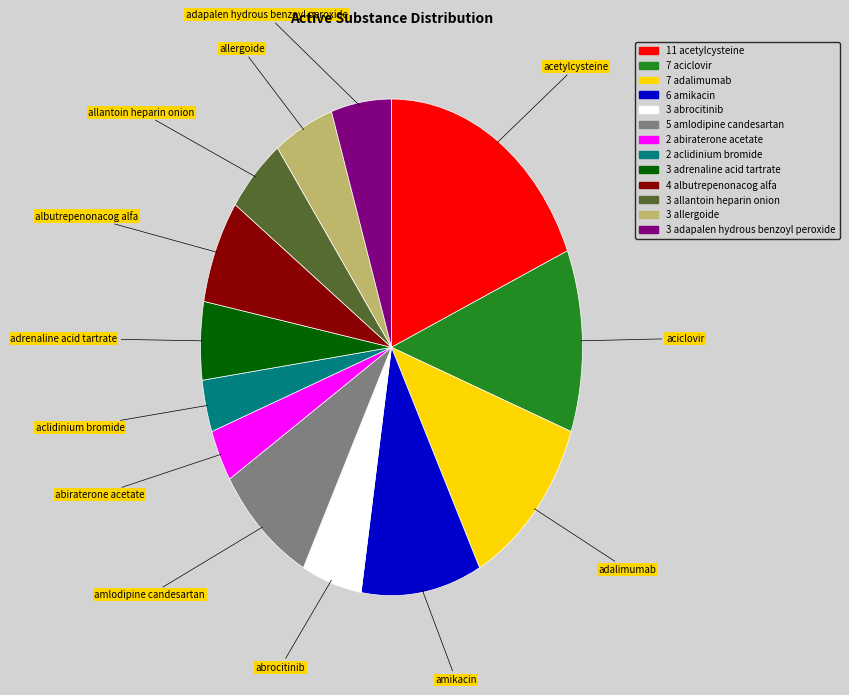

Does any single category account for the majority?

No